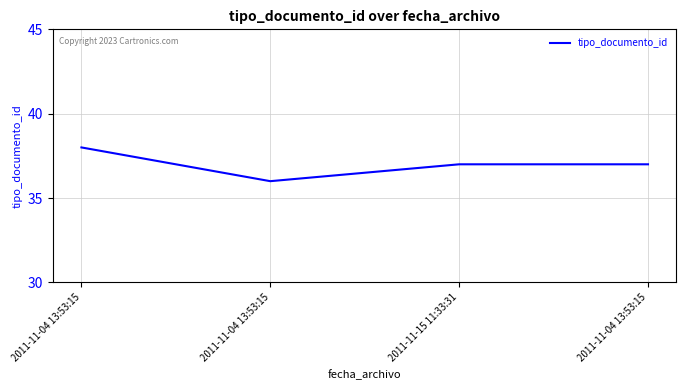

Where is the data nearest to the value 37?

2011-11-15 11:33:31